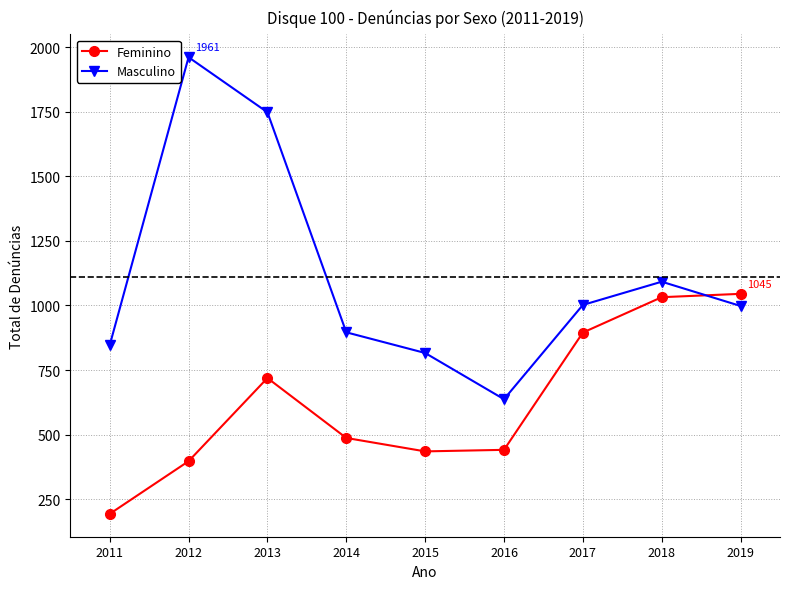

Rank the series by their maximum value, from highest to lowest.

Masculino, Feminino